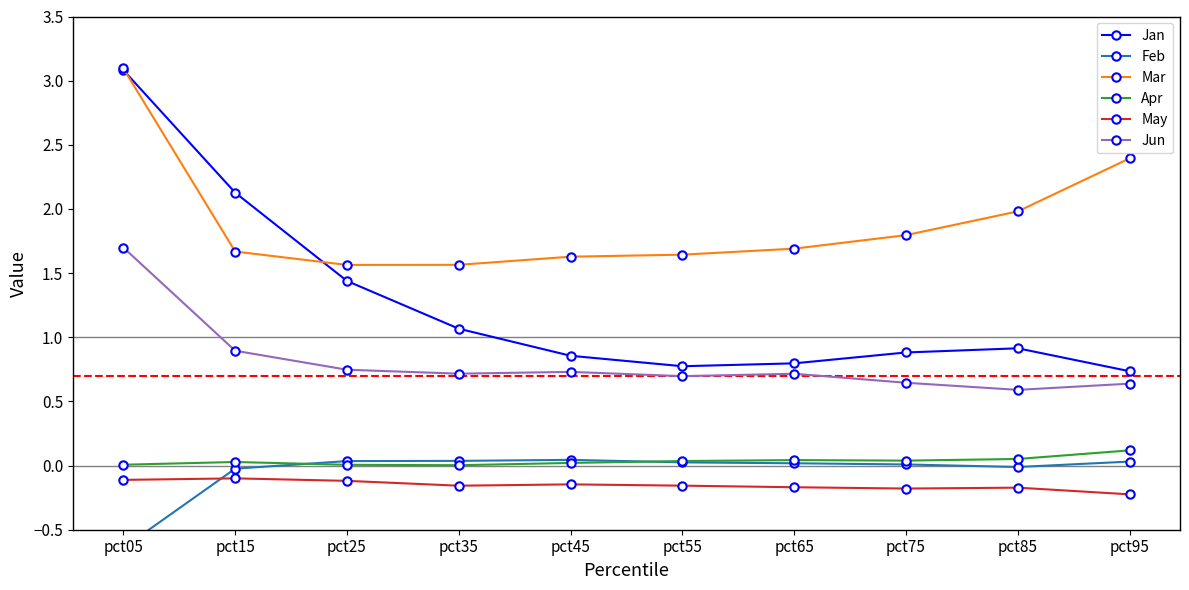

Where is the first local maximum for Jan?

pct85